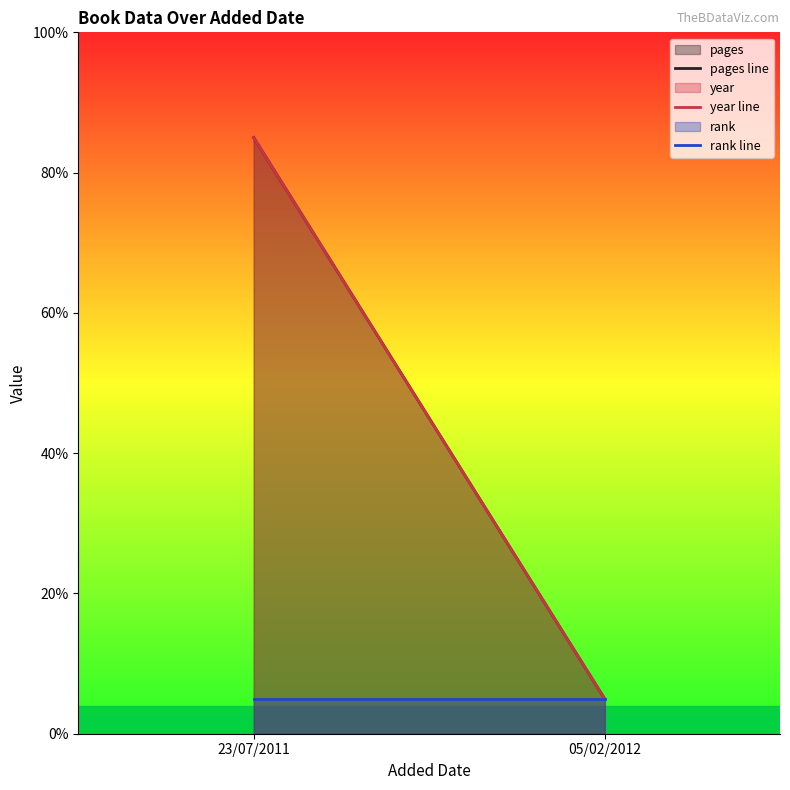

Read the year line value at 05/02/2012.

5.0